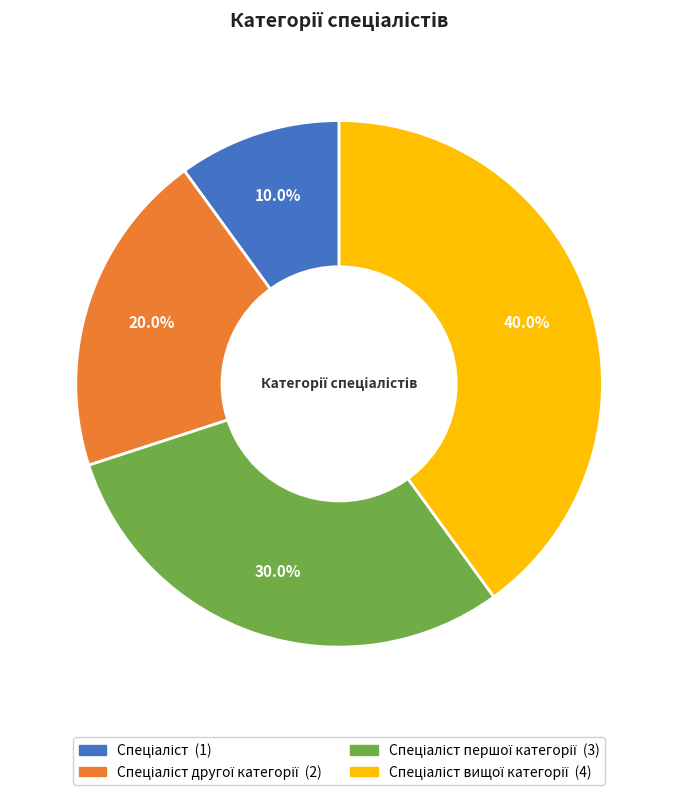

Does any single category account for the majority?

No